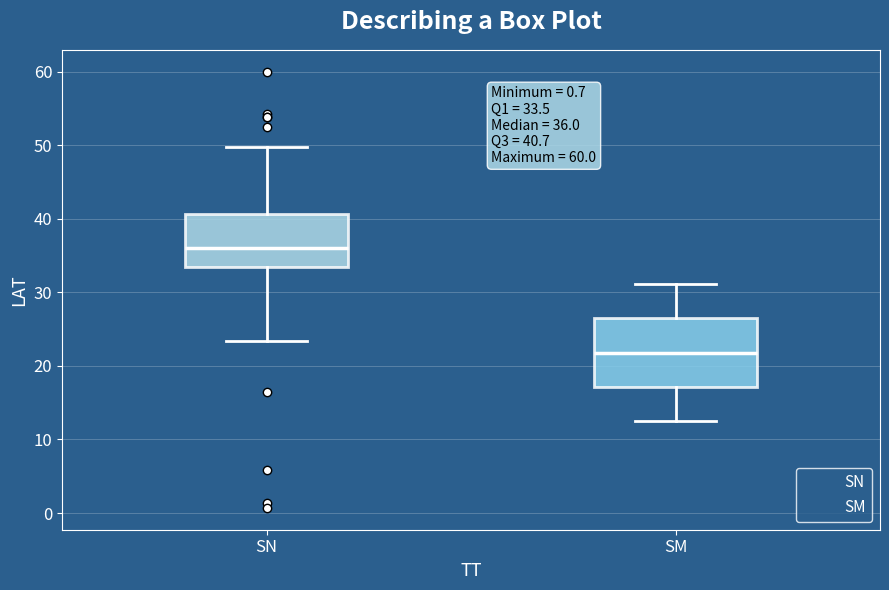

Which box is the tallest, from its lower edge to its upper edge?

SM